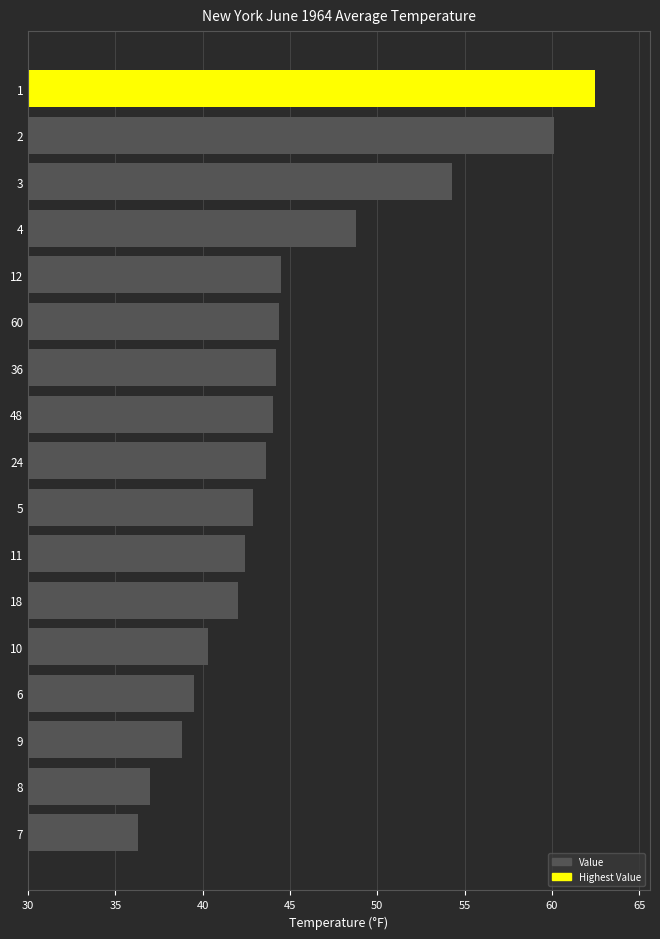

Approximately how many times larger is the value at 8 compared to 2?

0.6